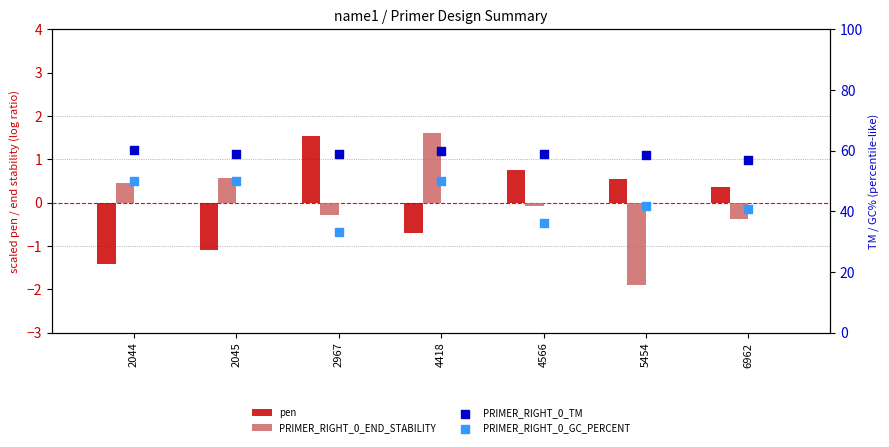

At how many categories does at least one series exceed 23?

7